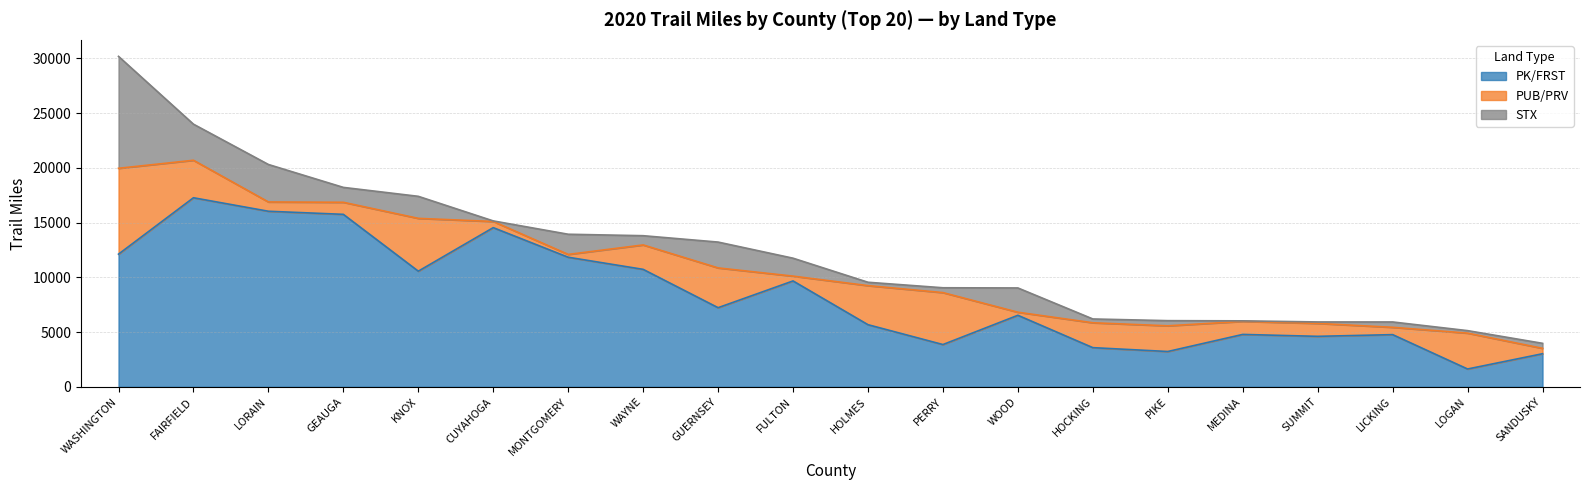

The PK/FRST series shows 3023 at SANDUSKY. True or false?

True